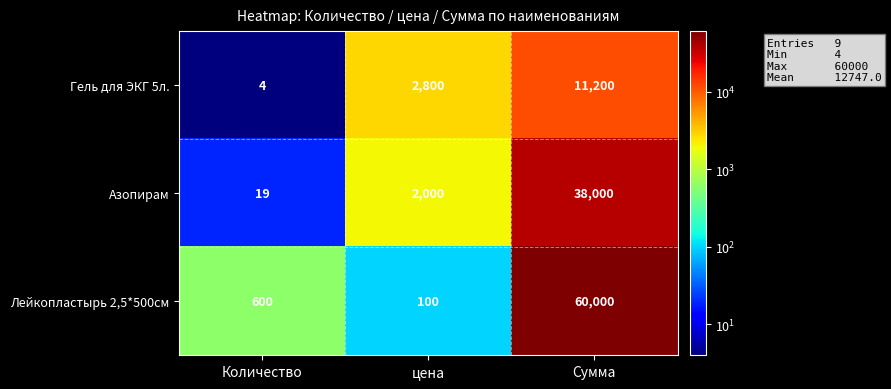

List the series in order of their overall mean, lowest first.

Гель для ЭКГ 5л., Азопирам, Лейкопластырь 2,5*500см